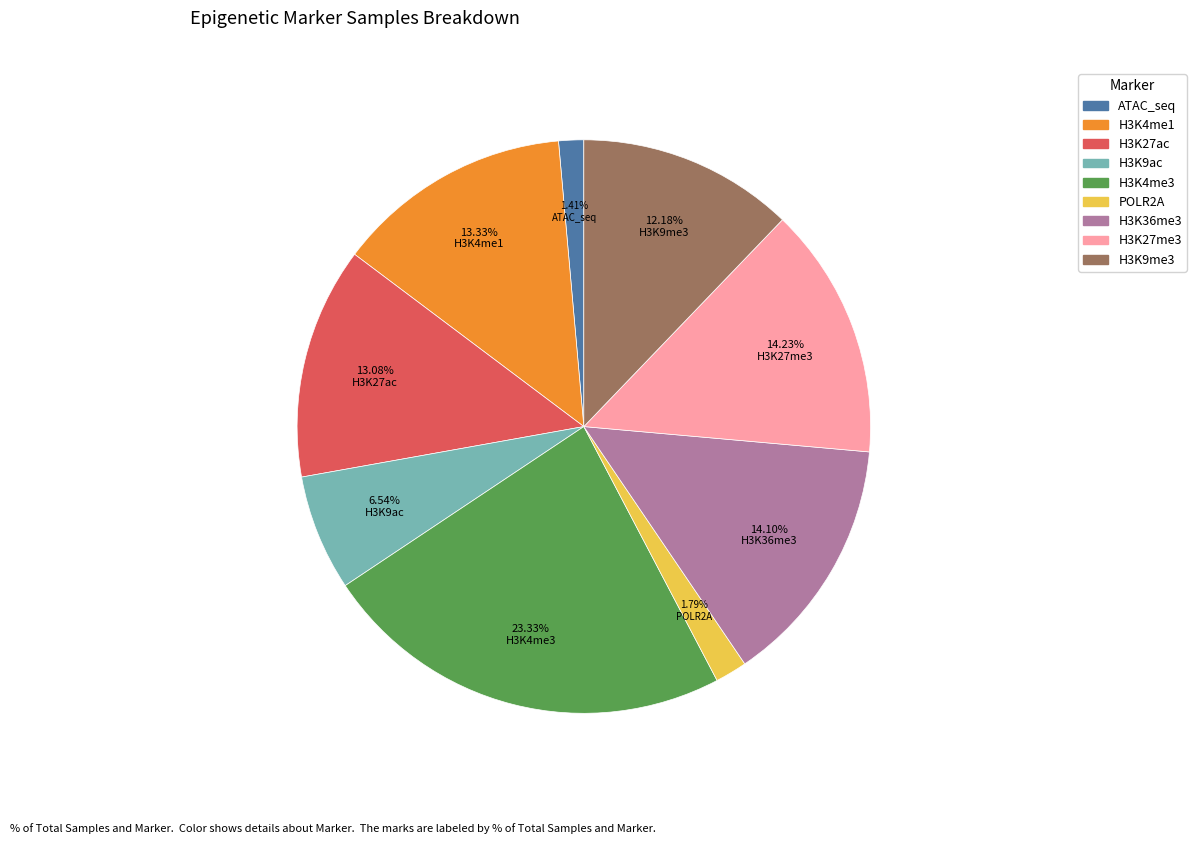

To the nearest percent, what percentage of the pie is H3K4me1?

13%